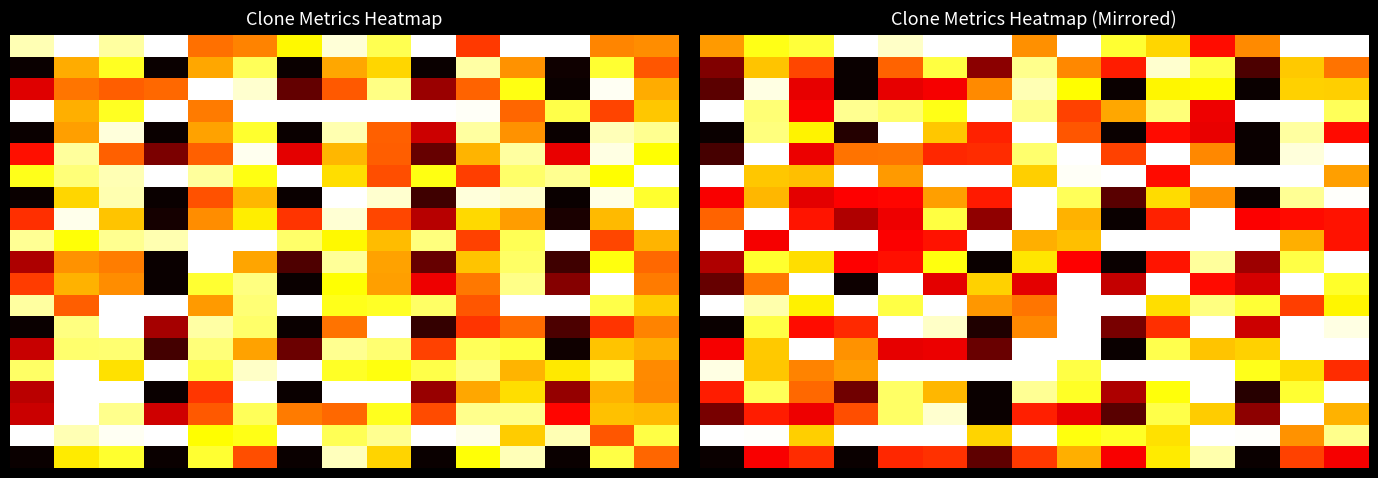

How many categories are shown in the chart?

15